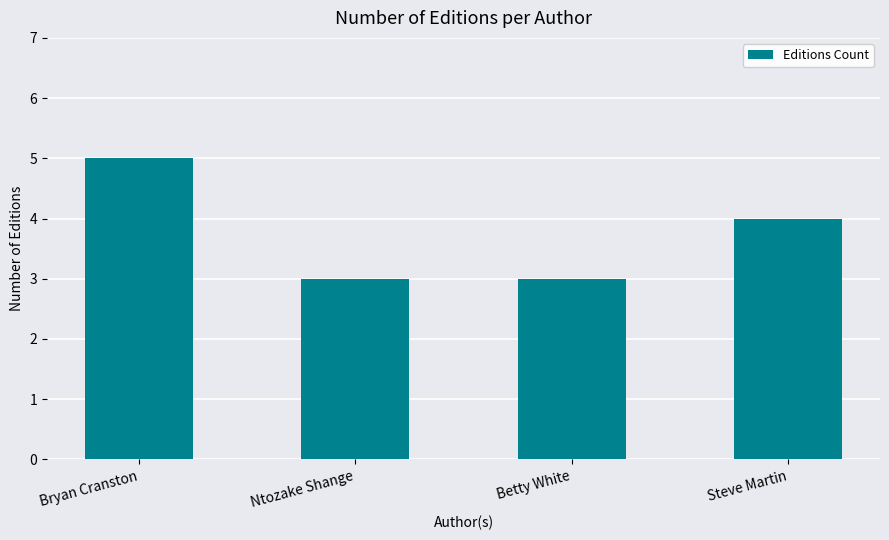

What is the sum of the values at Steve Martin and Ntozake Shange?

7